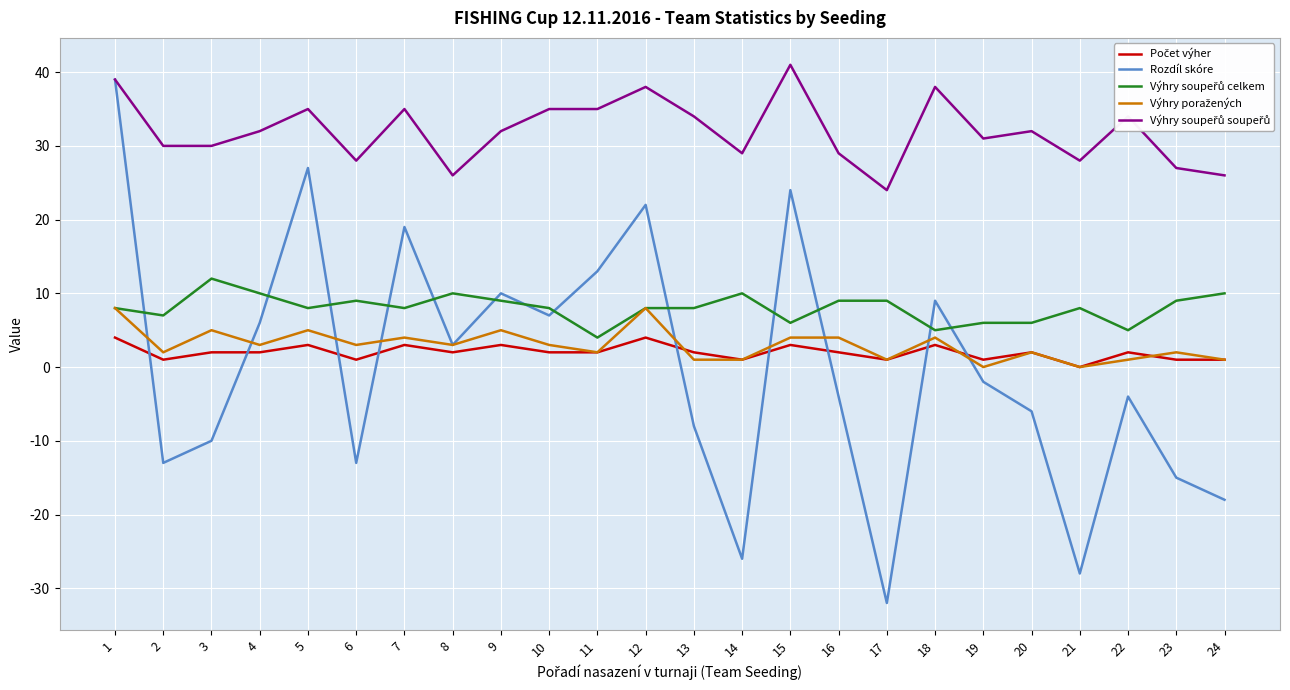

What is the total value across all series at 19?

36